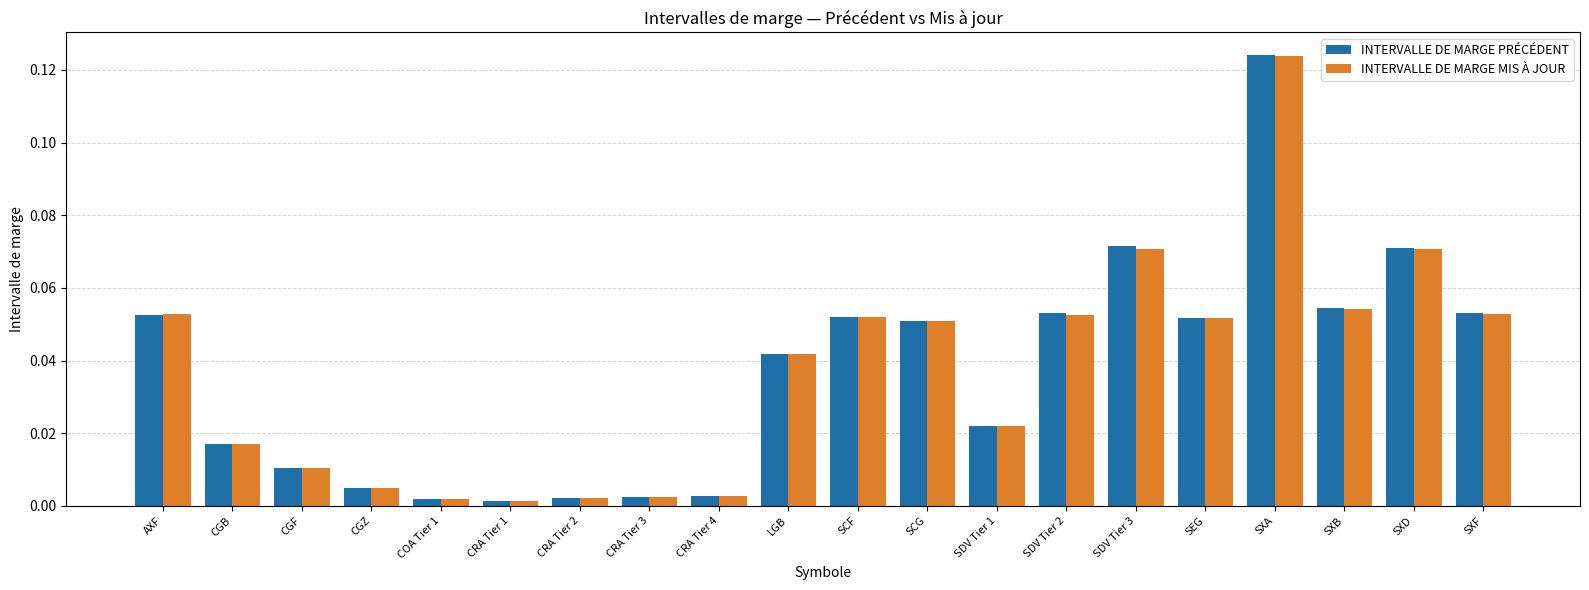

What is the sum of all INTERVALLE DE MARGE PRÉCÉDENT values?

0.7